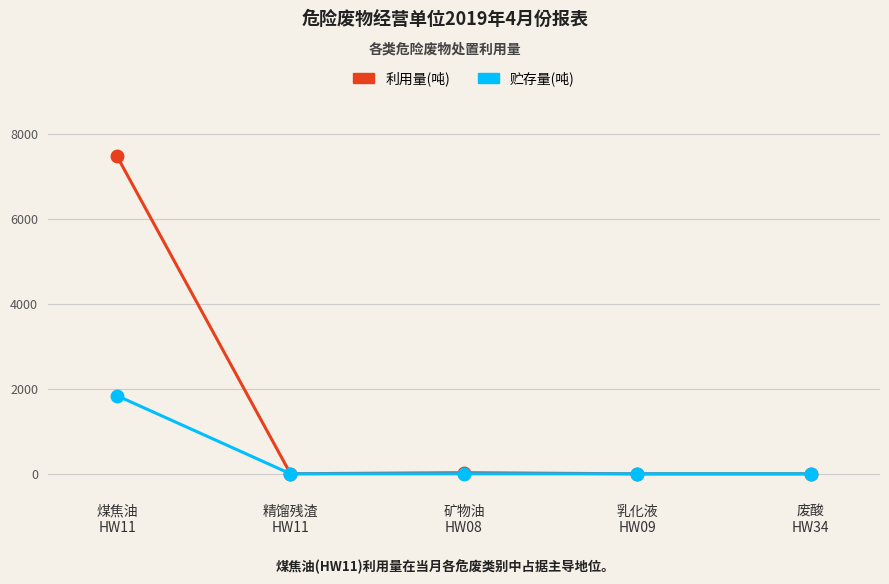

The value of 利用量(吨) at 乳化液
HW09 is -4597.0. True or false?

False